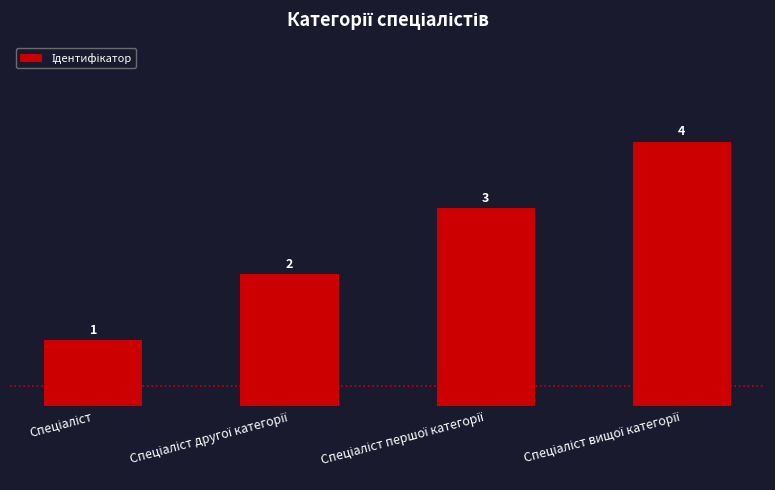

What is the difference between the maximum and minimum values?

3